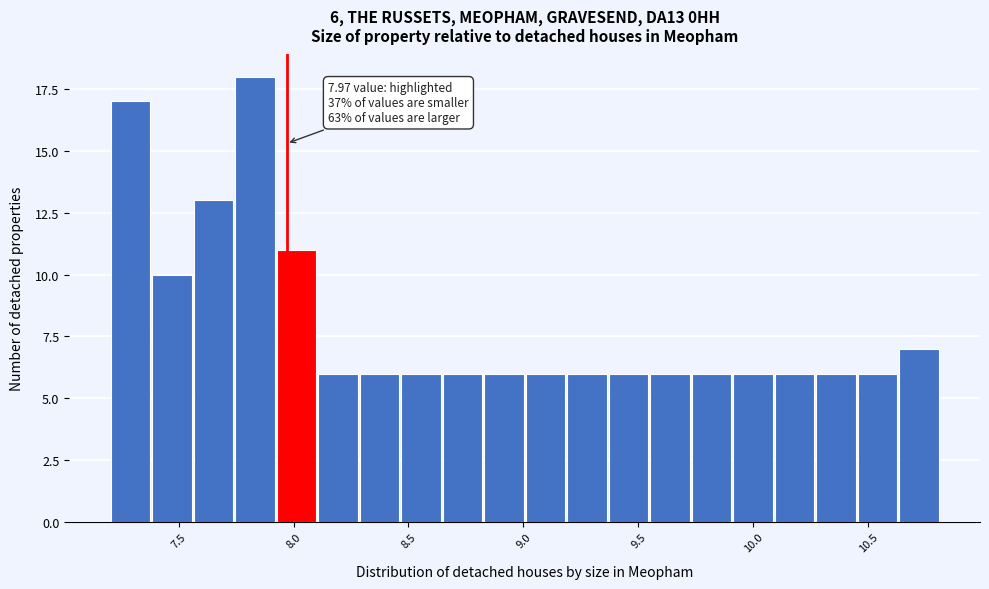

Read against the x-axis, roughly where is the centre of the tallest bar?

7.85